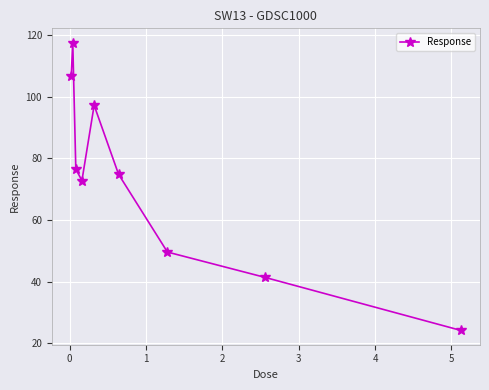

Reading left to right, extract all data points from this chart.

106.9	117.5	76.5	72.8	97.2	74.8	49.6	41.4	24.2